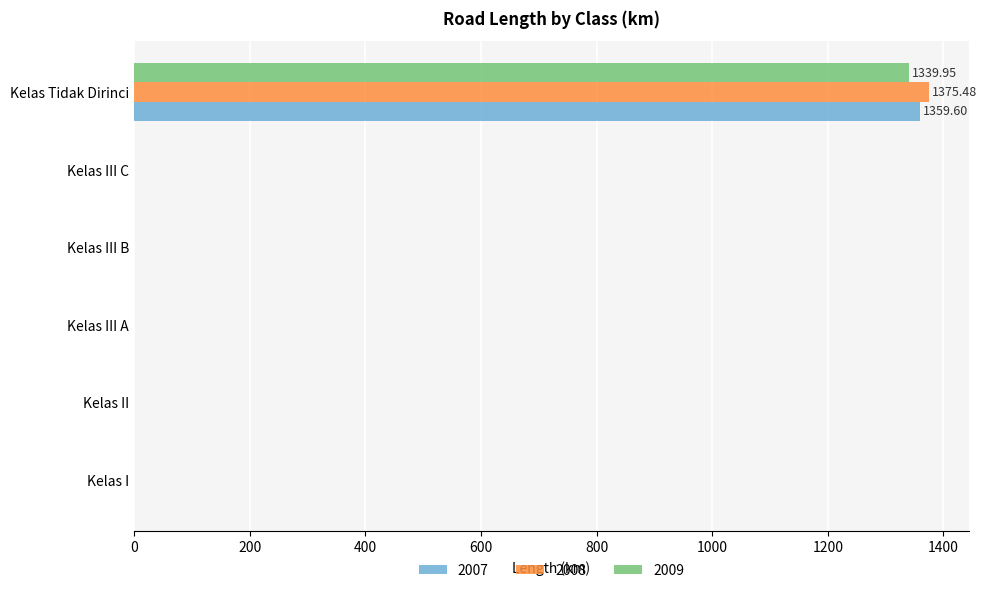

What are all the series names shown in the legend?

2007, 2008, 2009